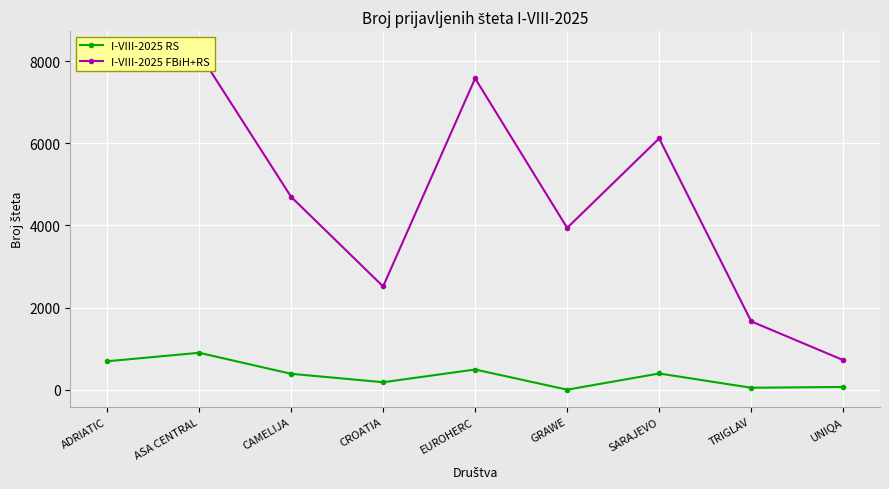

How many data points in I-VIII-2025 FBiH+RS are less than 4697?

4